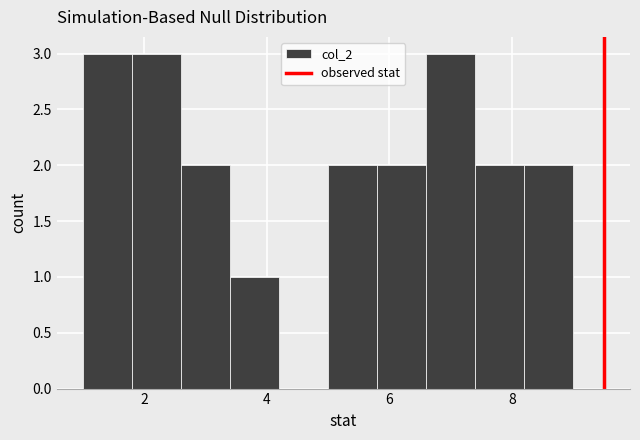

Reading left to right, transcribe this chart: for each bar, give the range it covers on the x-axis and its height. The values are not printed on the chart, so give them approximately, as read against the axis.

1.0 to 1.8: 3
1.8 to 2.6: 3
2.6 to 3.4: 2
3.4 to 4.2: 1
4.2 to 5.0: 0
5.0 to 5.8: 2
5.8 to 6.6: 2
6.6 to 7.4: 3
7.4 to 8.2: 2
8.2 to 9.0: 2